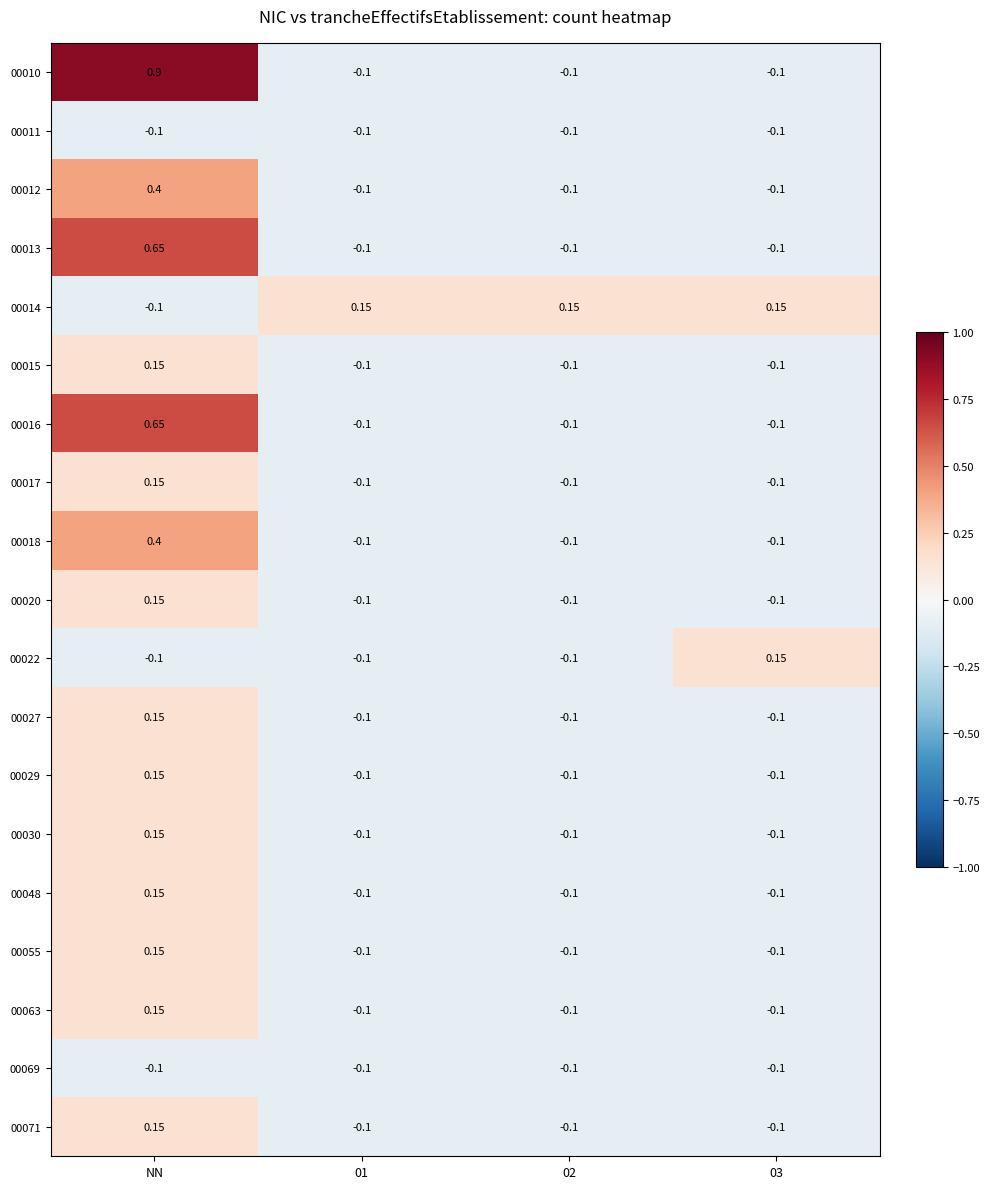

What is the smallest value displayed?

-0.1